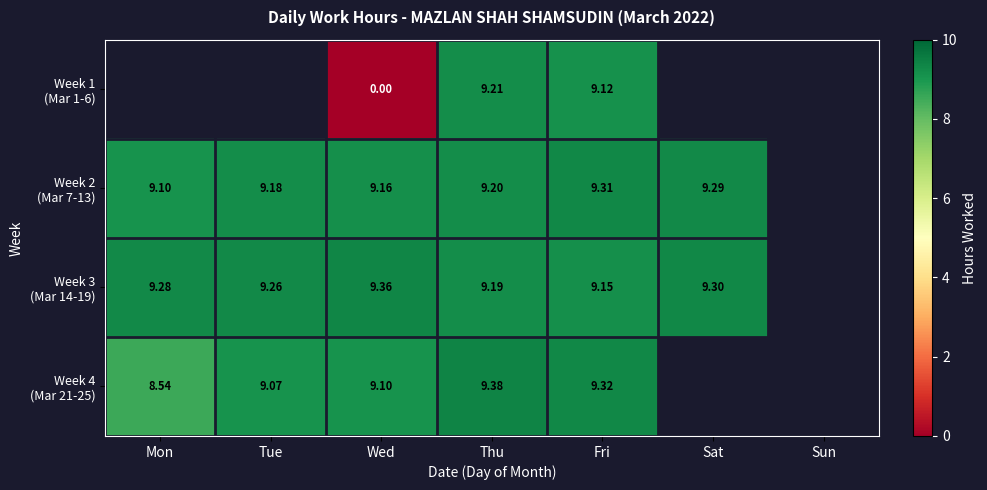

At which label is Week 3 (Mar 14-19) closest to 9?

Fri